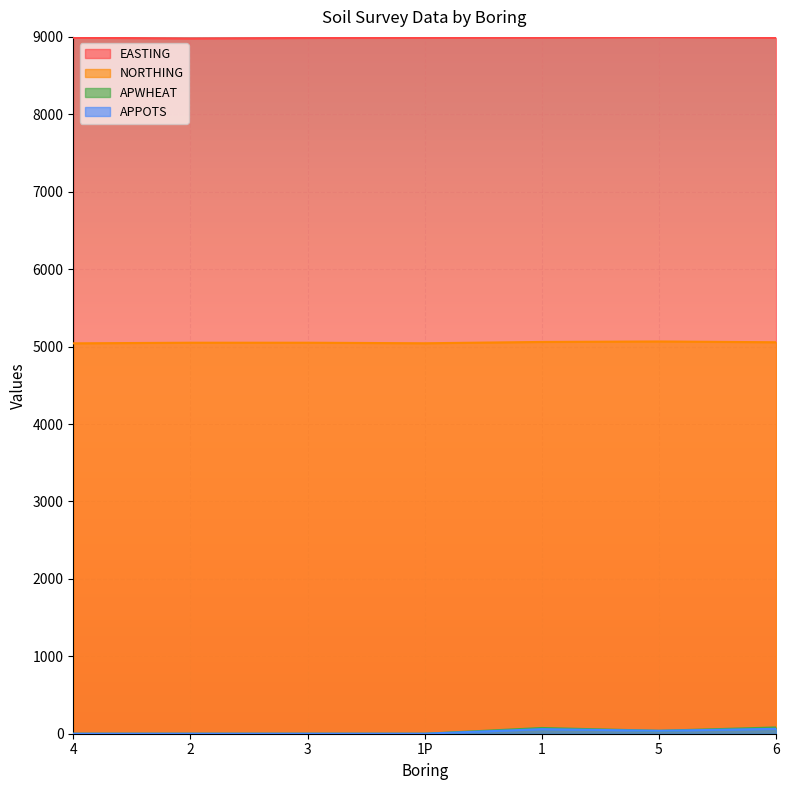

How many lines are shown in the chart?

4